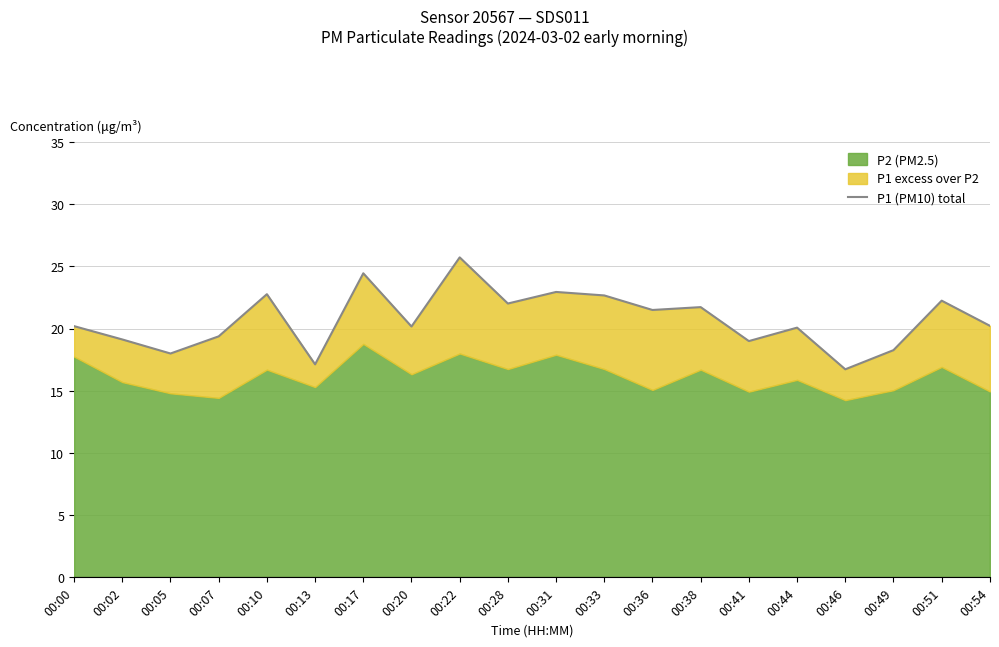

What is the value of the 10th point from the left?

22.0